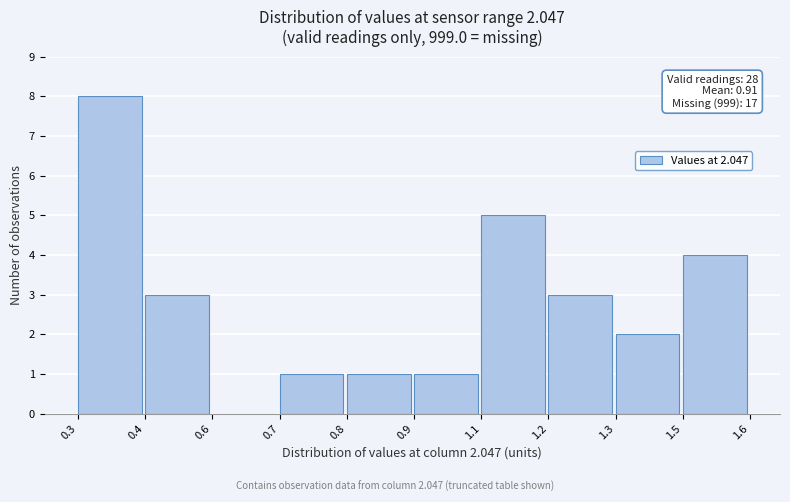

Reading left to right, transcribe all the data shown in this chart.

0.3=8	0.4=3	0.6=0	0.7=1	0.8=1	0.9=1	1.1=5	1.2=3	1.3=2	1.5=4